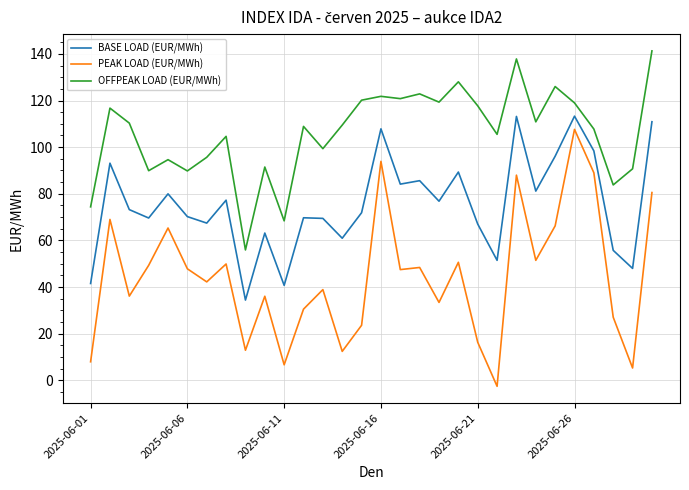

In OFFPEAK LOAD (EUR/MWh), how many points are higher than both neighbors (excluding endpoints)?

10